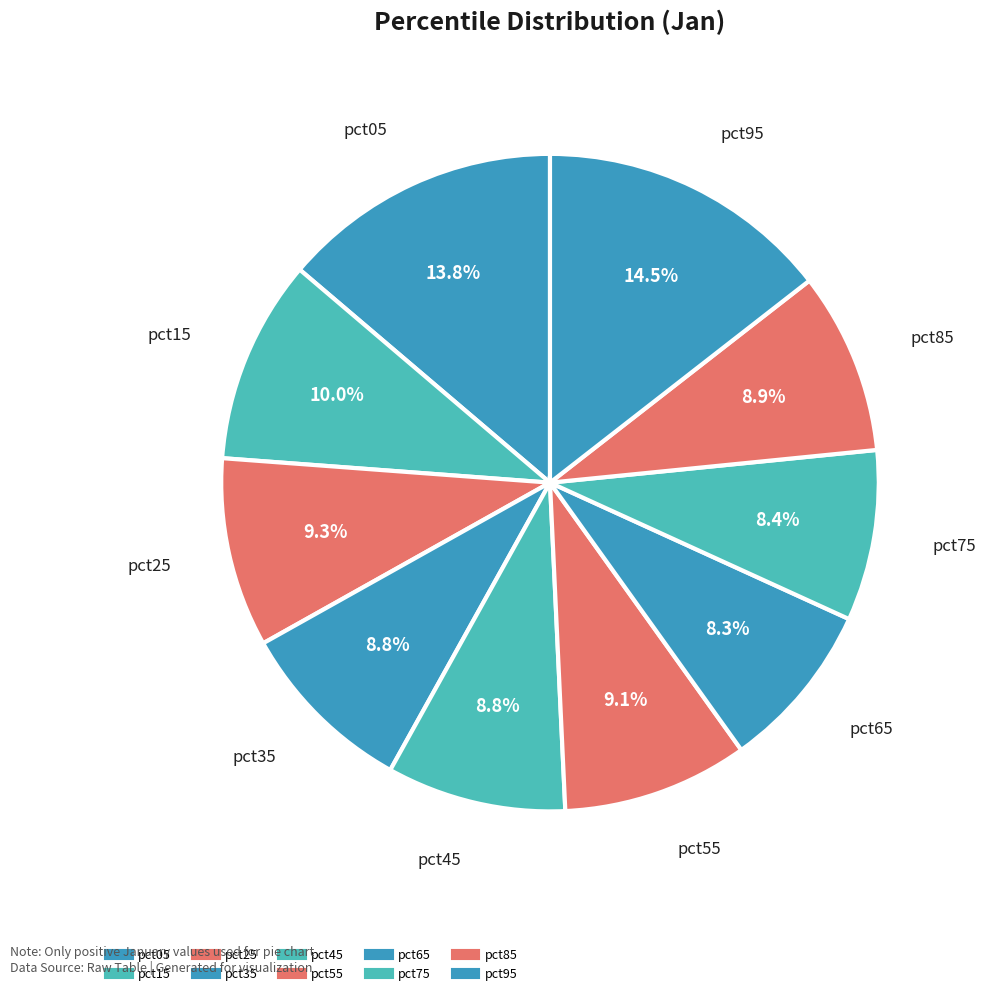

Does pct45 represent more than half of the total?

No